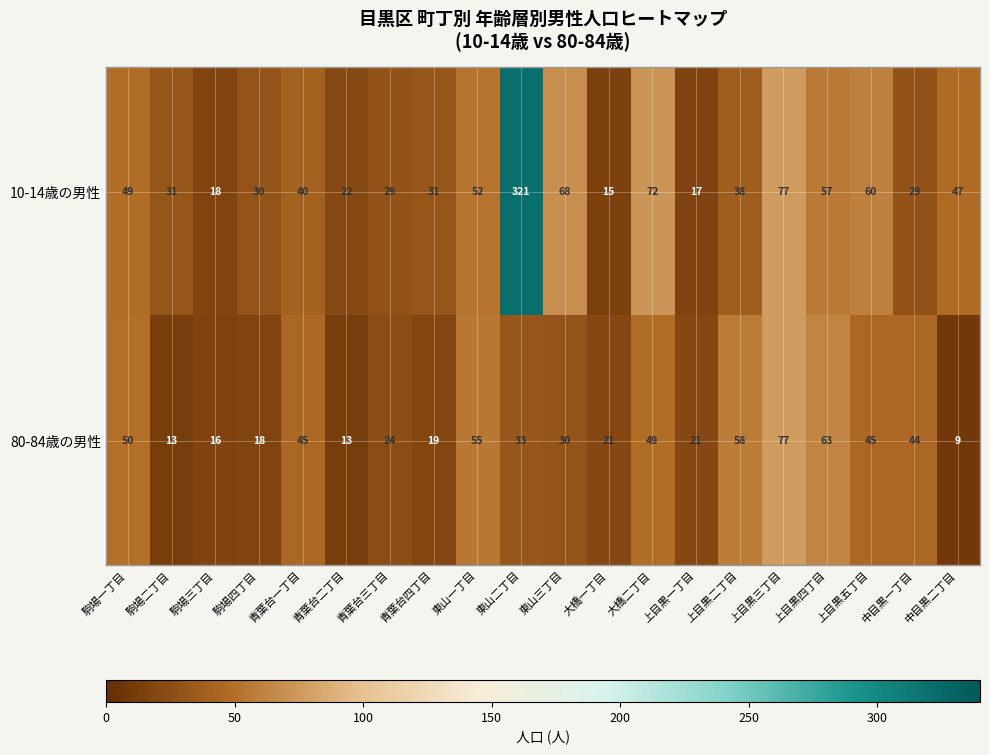

How many values in the 80-84歳の男性 series are below 33?

10